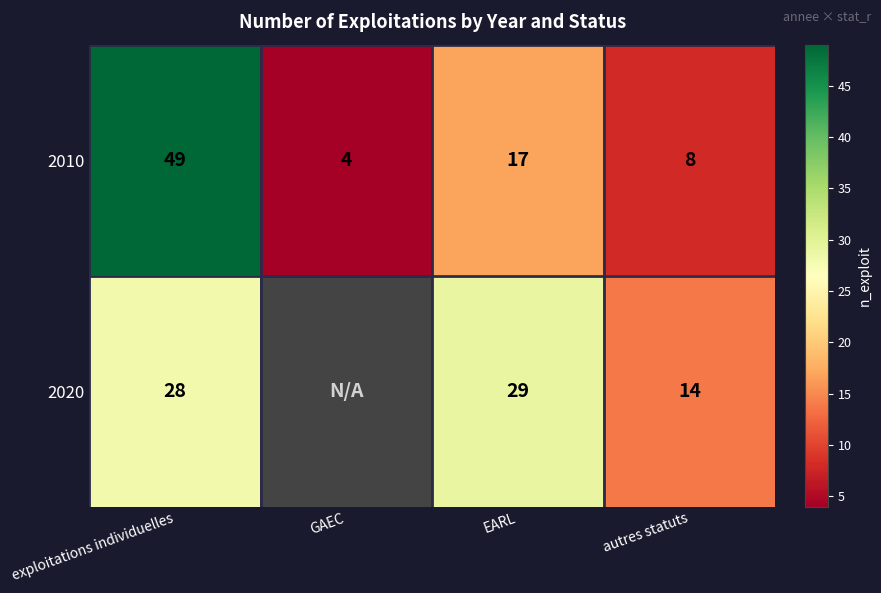

What is the sum of the 2010 values at EARL and exploitations individuelles?

66